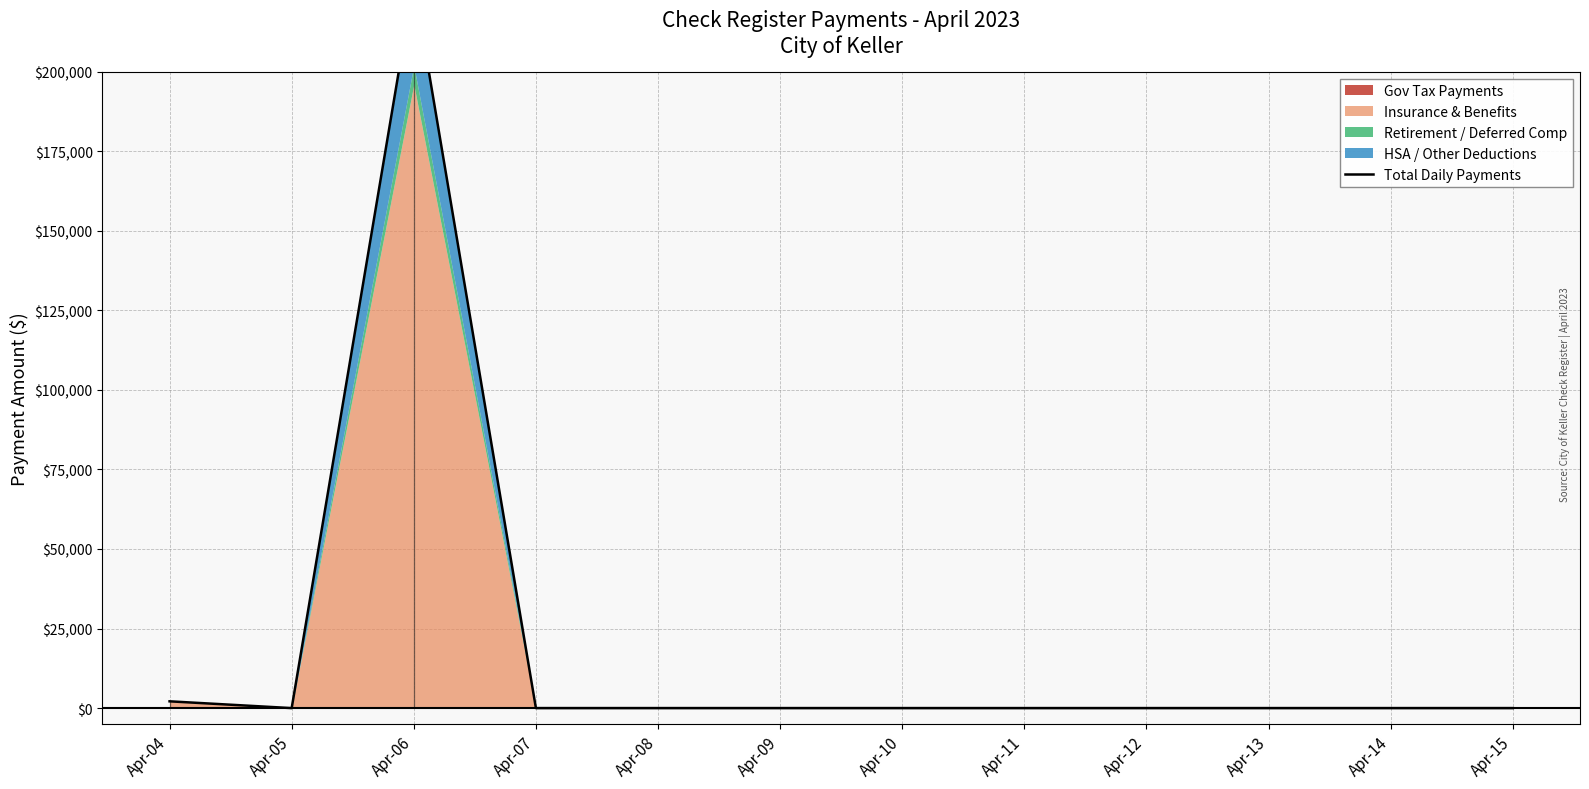

Reading right to left, list all the values displayed in this chart.

0.0	0.0	0.0	0.0	0.0	0.0	0.0	0.0	0.0	228069.7	0.0	2133.8